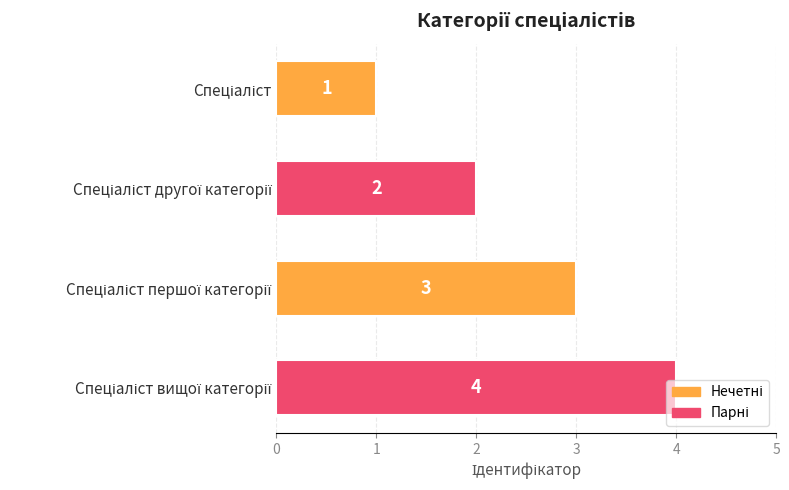

What is the greatest value displayed?

4